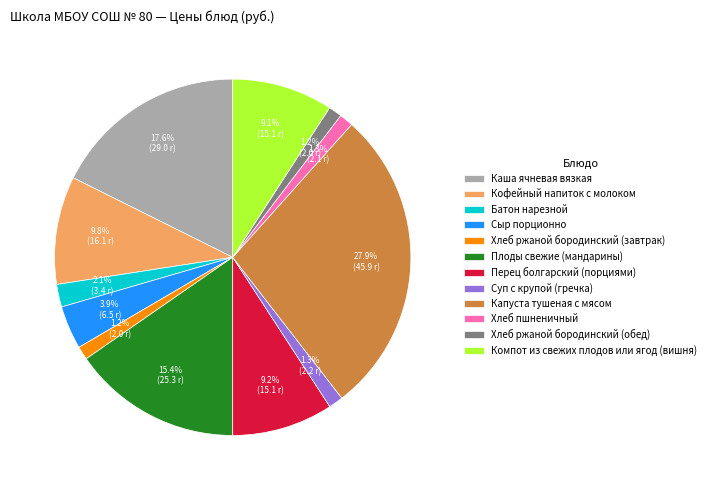

Count the number of slices in the pie.

12